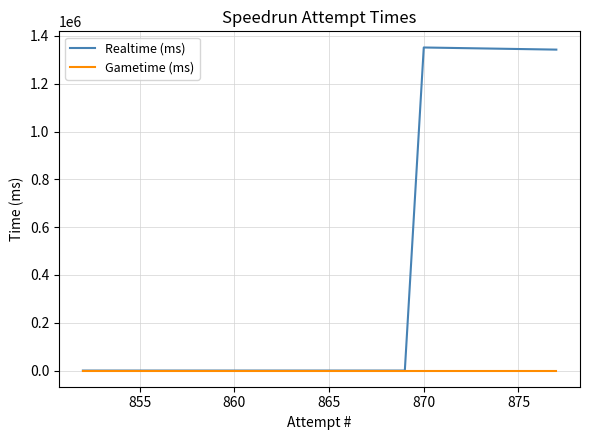

How many data points in Realtime (ms) are above 0?

2